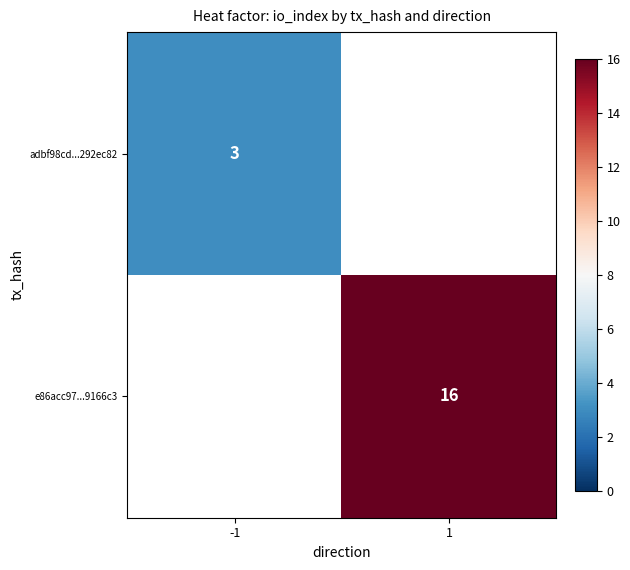

True or false: adbf98cd...292ec82 has a value of 2 at -1.

False